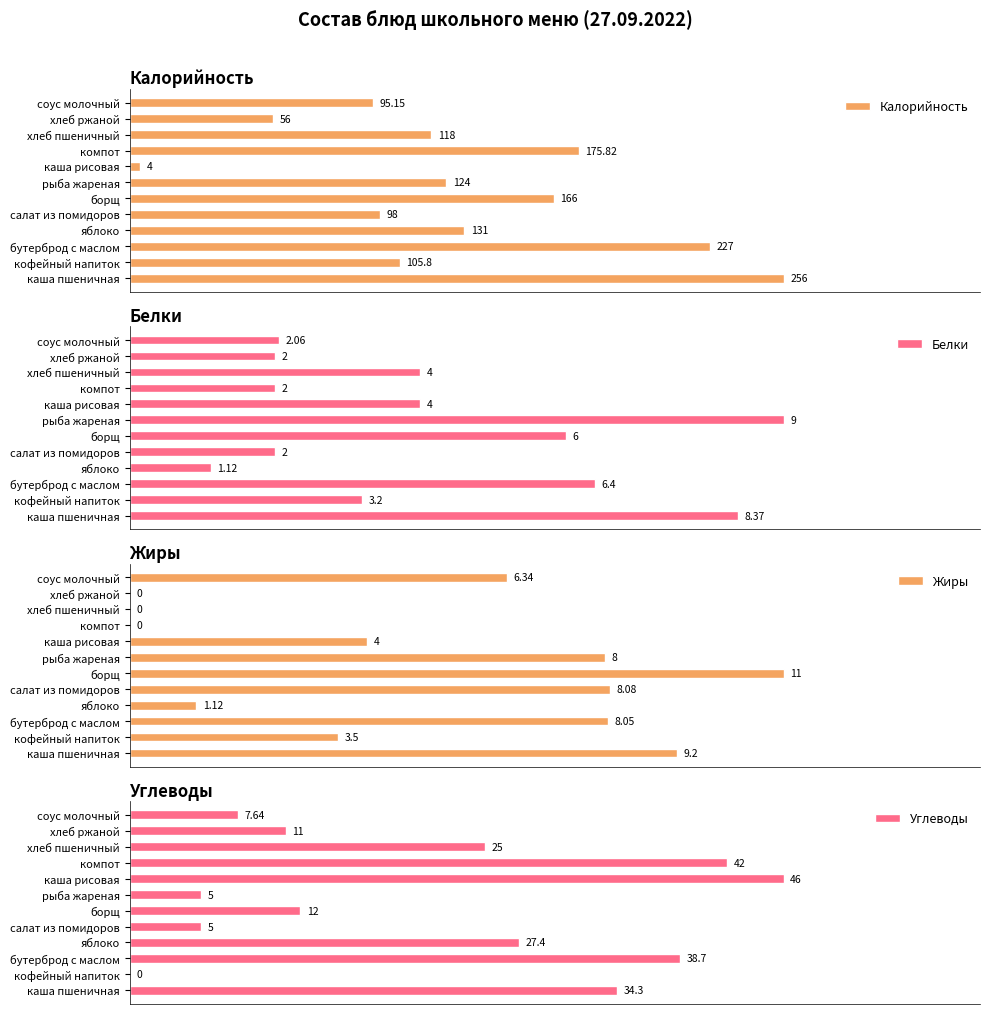

Rank the categories by Калорийность value from highest to lowest.

каша пшеничная, бутерброд с маслом, компот, борщ, яблоко, рыба жареная, хлеб пшеничный, кофейный напиток, салат из помидоров, соус молочный, хлеб ржаной, каша рисовая